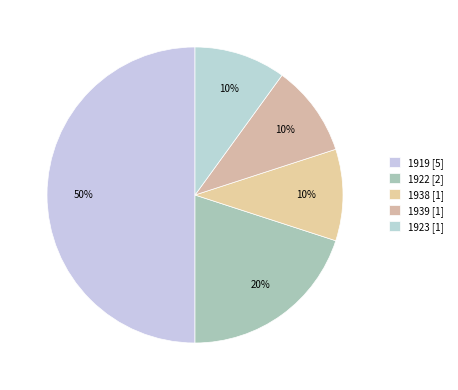

What is the largest slice in the pie chart?

1919 [5]